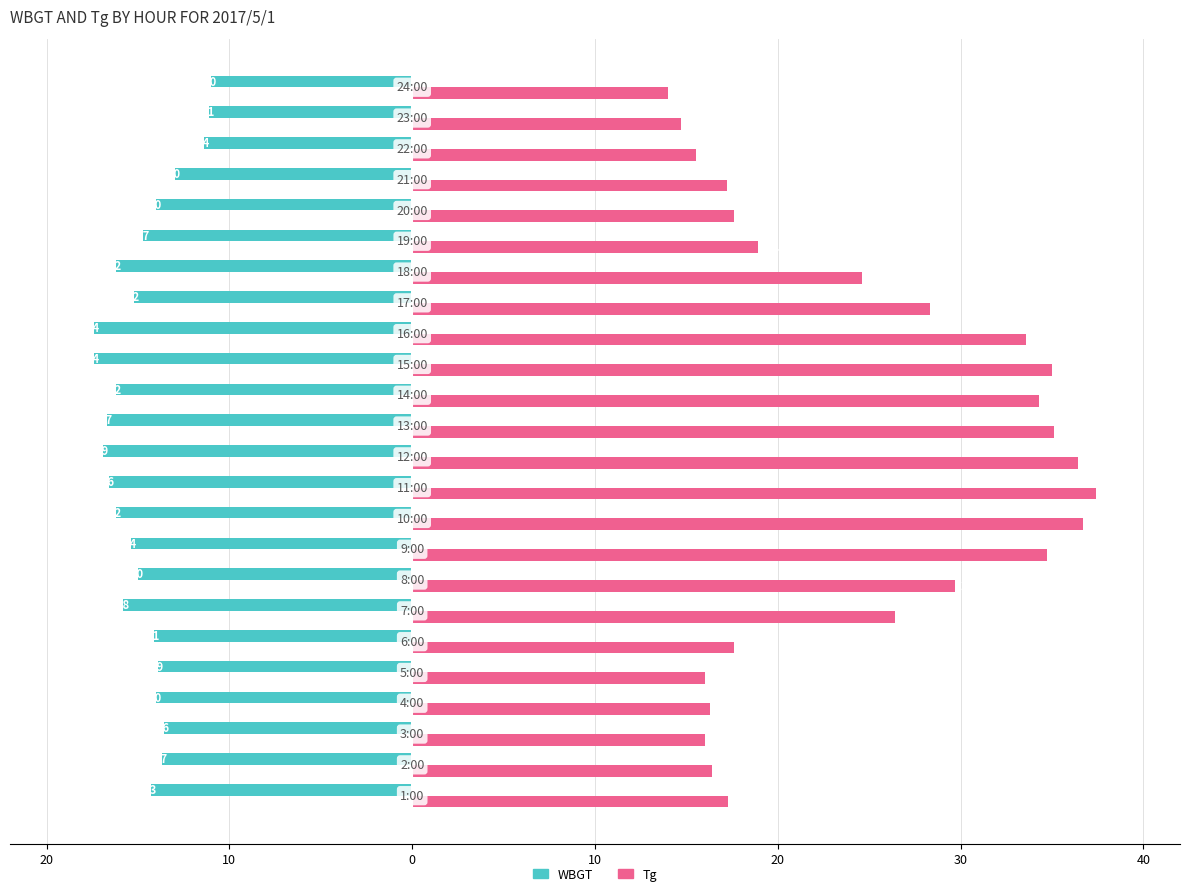

What are all the series names shown in the legend?

WBGT, Tg